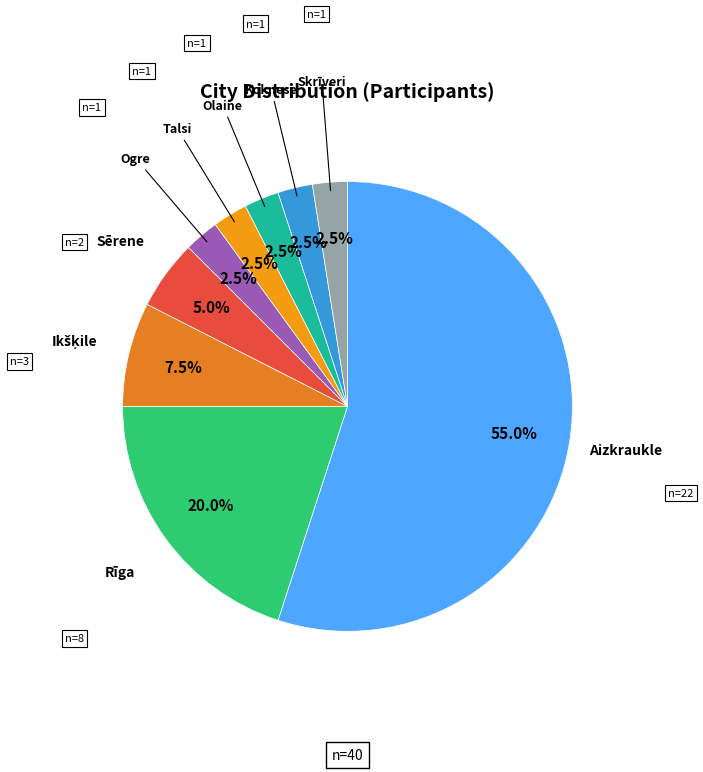

What percentage is NOT represented by Ogre?

97.5%